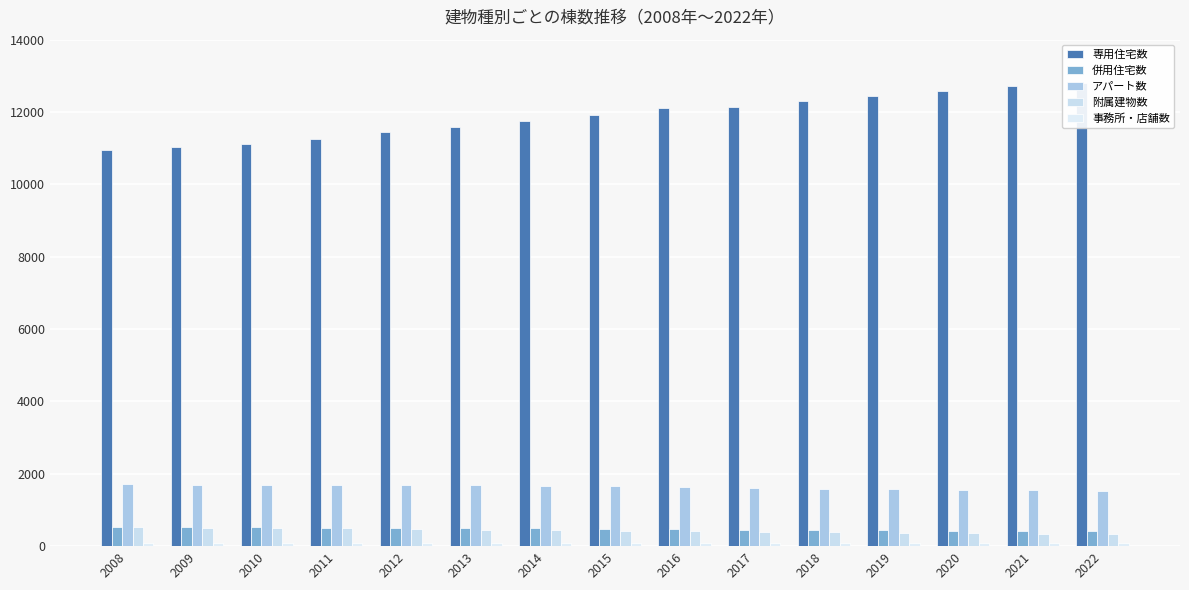

What is the difference between the second highest and minimum values in the アパート数 series?

164